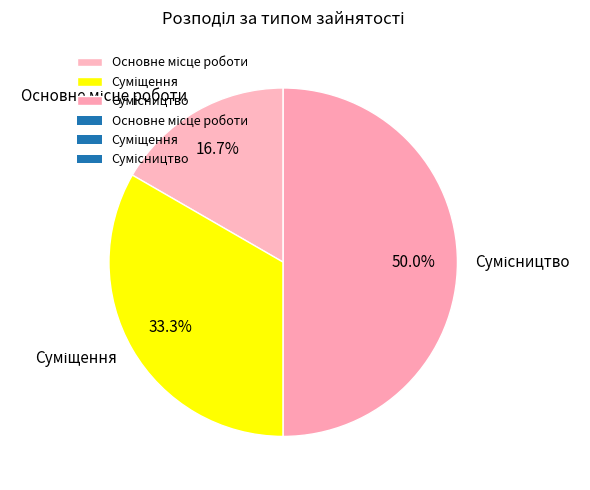

Is it true that Основне місце роботи is 17% of the pie?

True